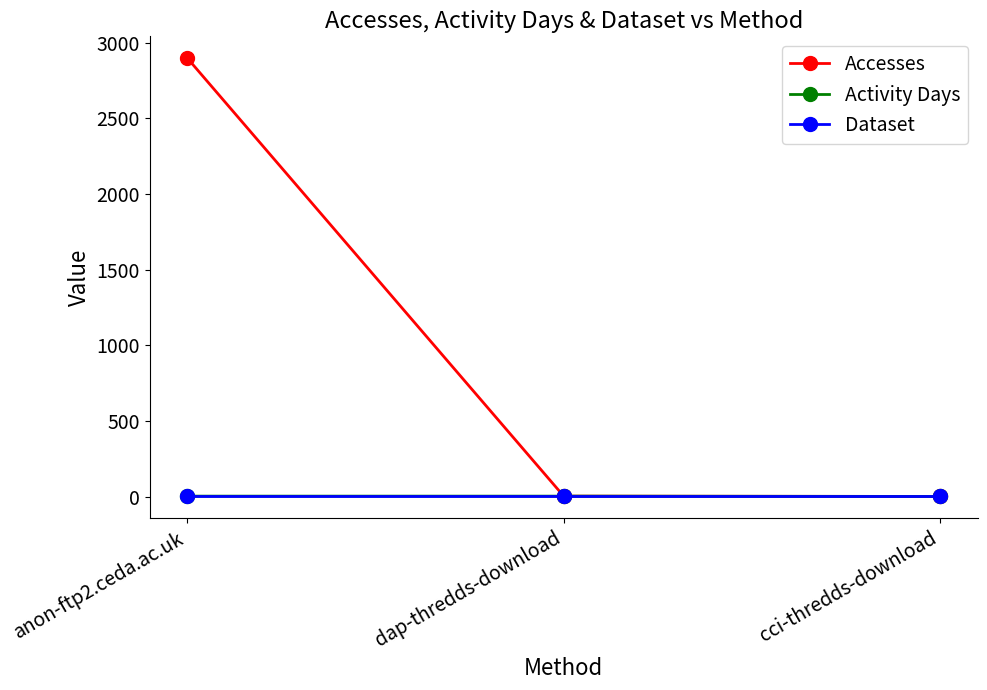

Which series has the largest total across all categories?

Accesses